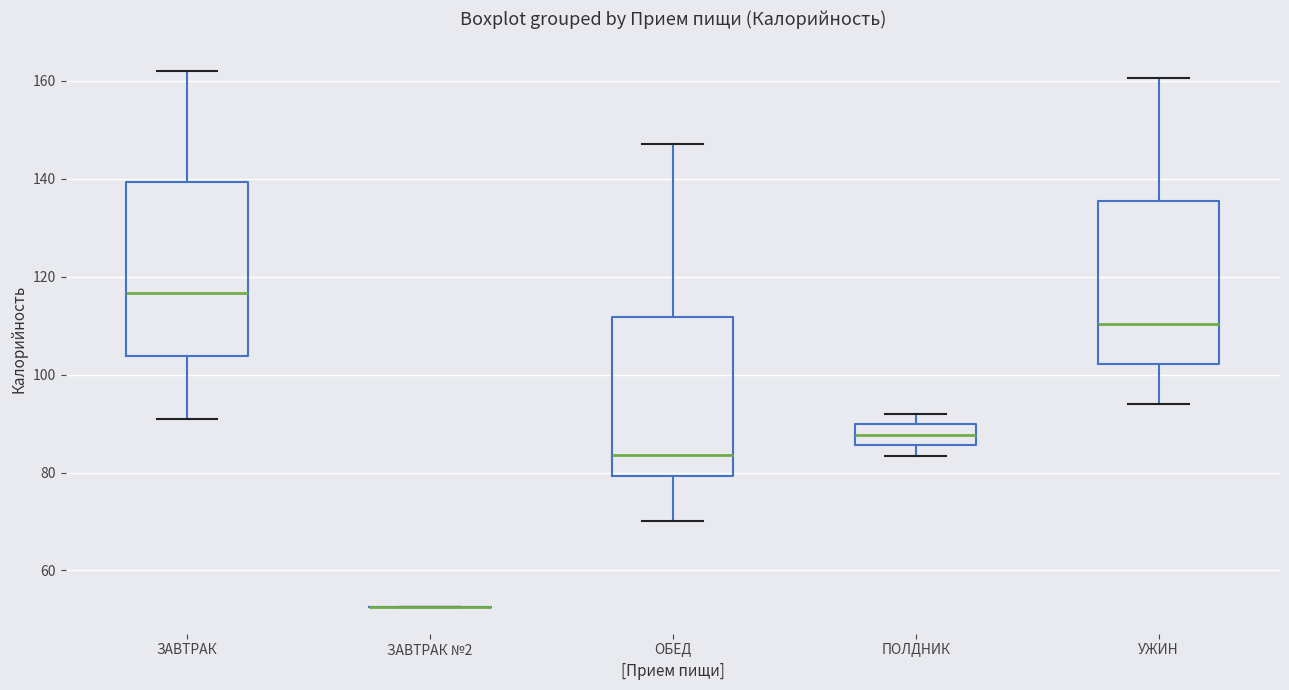

Reading left to right, read every box against the y-axis: the position of its median line, the range the box covers, and the ends of its whiskers. The values are not printed on the chart, so give them approximately, as read against the axis.

ЗАВТРАК: median 116, box 104 to 140, whiskers 92 to 162
ЗАВТРАК №2: box collapsed to a line at 52, whiskers 52 to 52
ОБЕД: median 84, box 80 to 112, whiskers 70 to 148
ПОЛДНИК: median 88, box 86 to 90, whiskers 84 to 92
УЖИН: median 110, box 102 to 136, whiskers 94 to 160